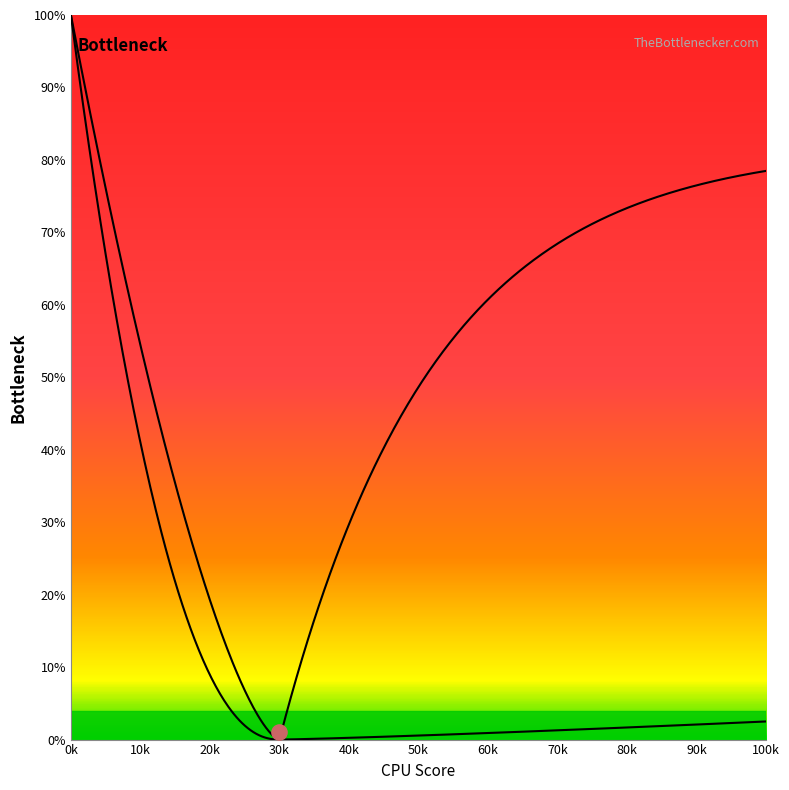

At how many categories does at least one series exceed 96?

1